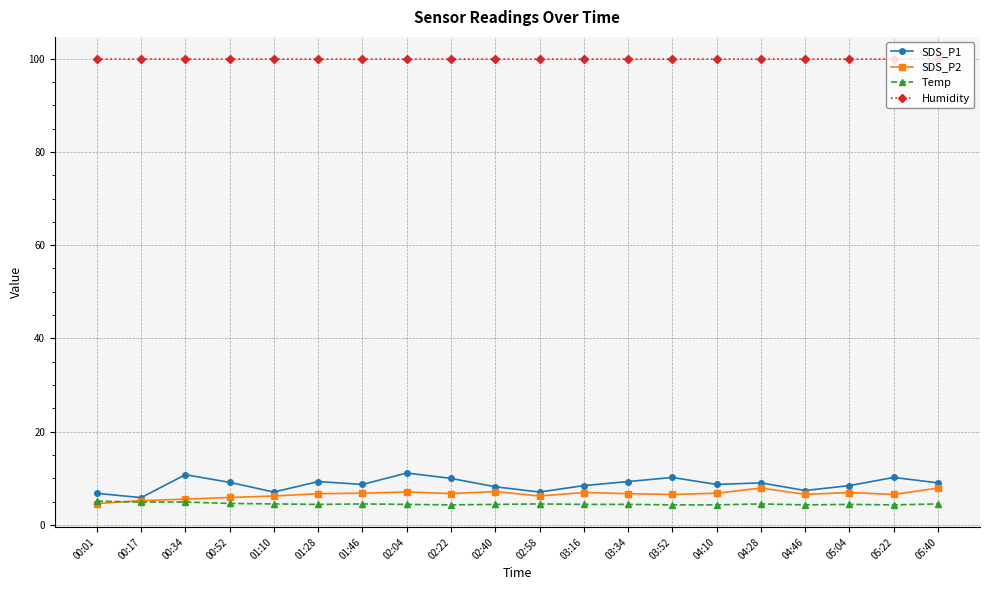

True or false: SDS_P1 and Humidity intersect in this chart.

False